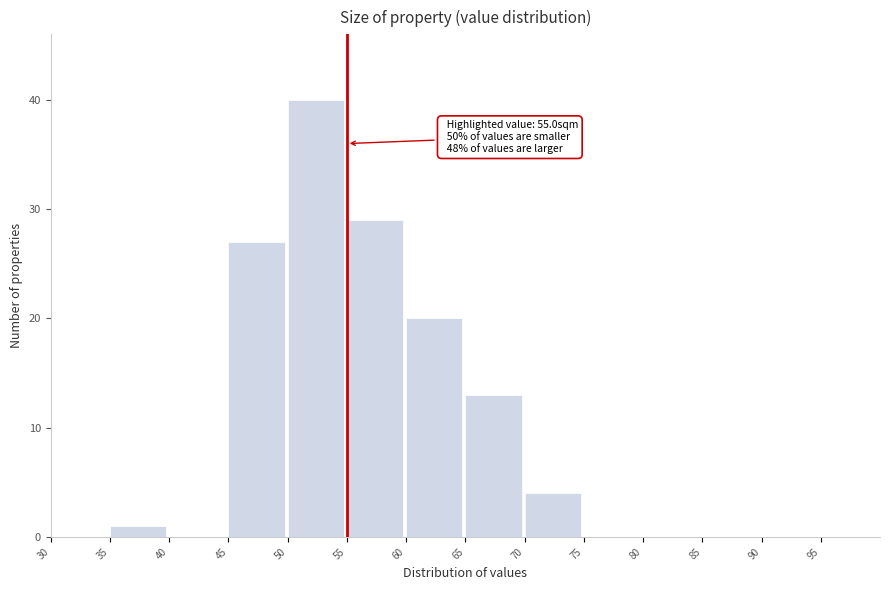

Over which range of the x-axis is the bar tallest?

50 to 55